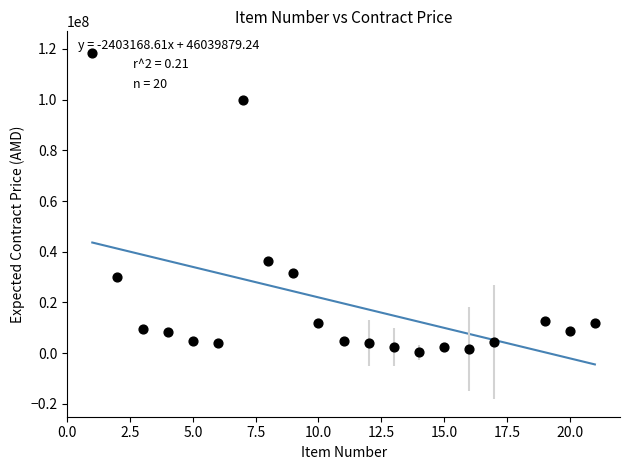

What Y value in the scatter plot is closest to 59396627?

36375000